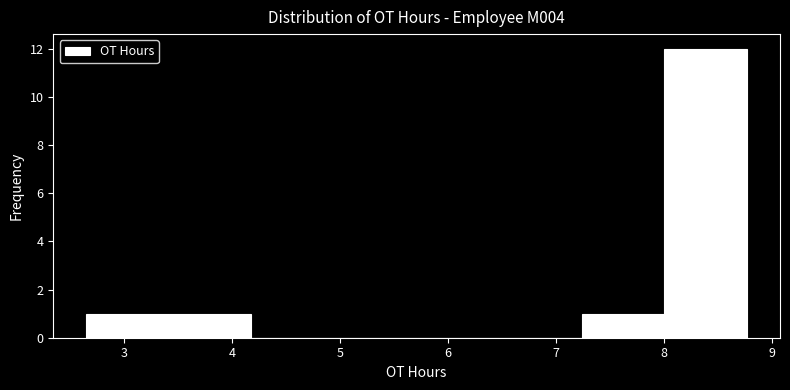

Reading left to right, list every bar in this chart as the range it spans on the x-axis followed by its height. Neither the bar edges nor the heights are printed on the chart, so give them approximately, as read against the axes.

2.7 to 3.4: 1
3.4 to 4.2: 1
4.2 to 4.9: 0
4.9 to 5.7: 0
5.7 to 6.5: 0
6.5 to 7.2: 0
7.2 to 8.0: 1
8.0 to 8.8: 12